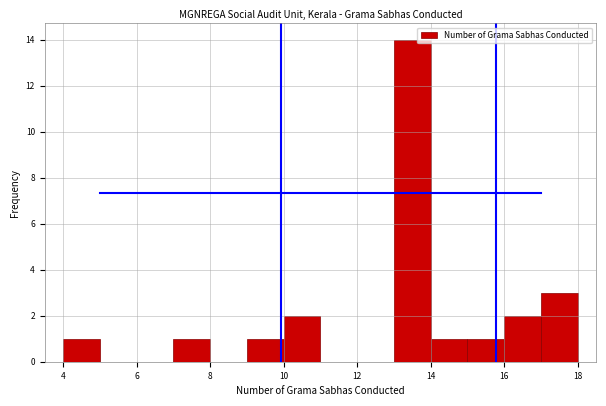

Reading left to right, transcribe this chart: for each bar, give the range it covers on the x-axis and its height. The values are not printed on the chart, so give them approximately, as read against the axis.

4 to 5: 1
5 to 6: 0
6 to 7: 0
7 to 8: 1
8 to 9: 0
9 to 10: 1
10 to 11: 2
11 to 12: 0
12 to 13: 0
13 to 14: 14
14 to 15: 1
15 to 16: 1
16 to 17: 2
17 to 18: 3